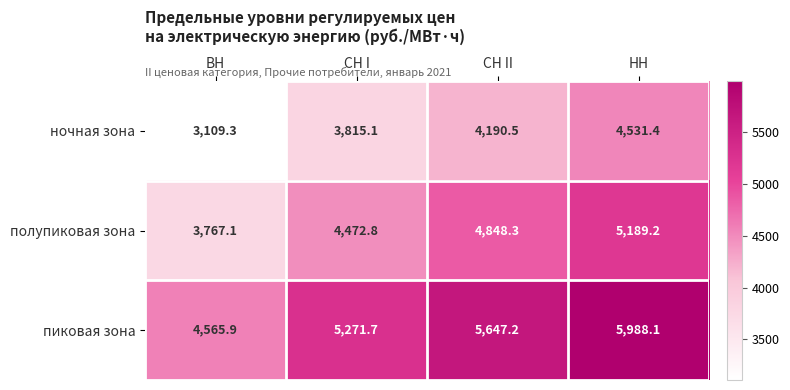

What is the average value of the пиковая зона series?

5368.2